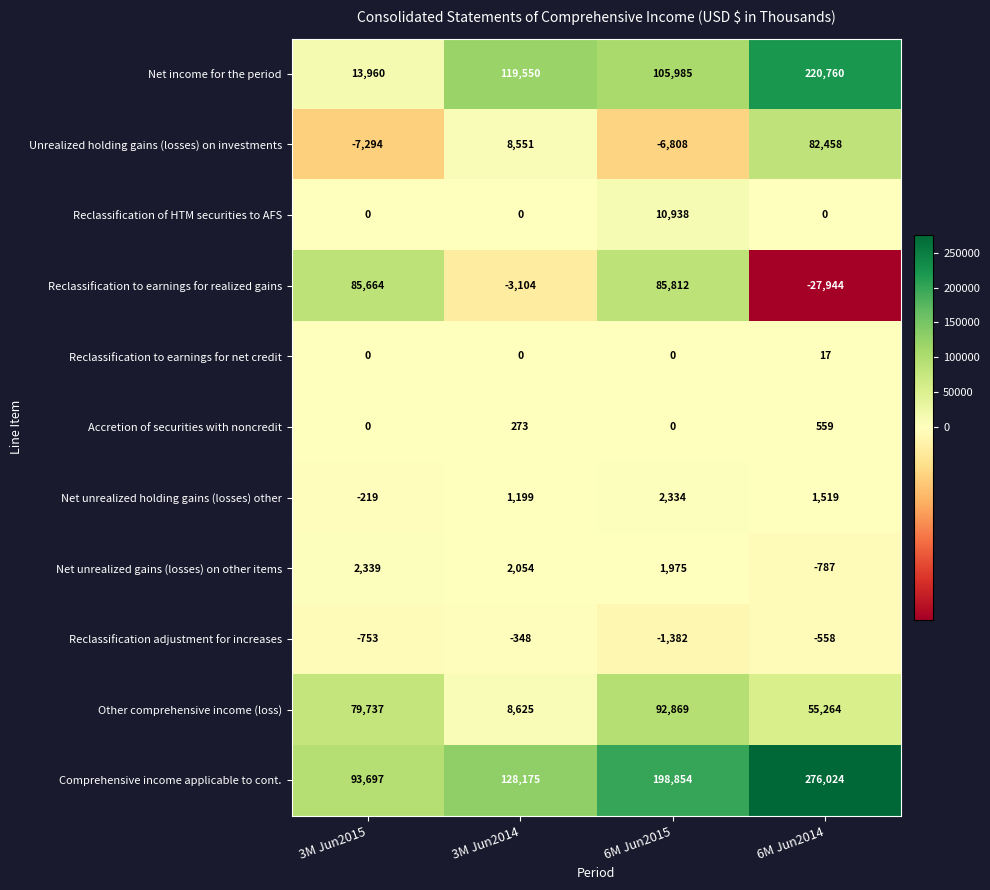

At how many categories does at least one series exceed 170625?

2